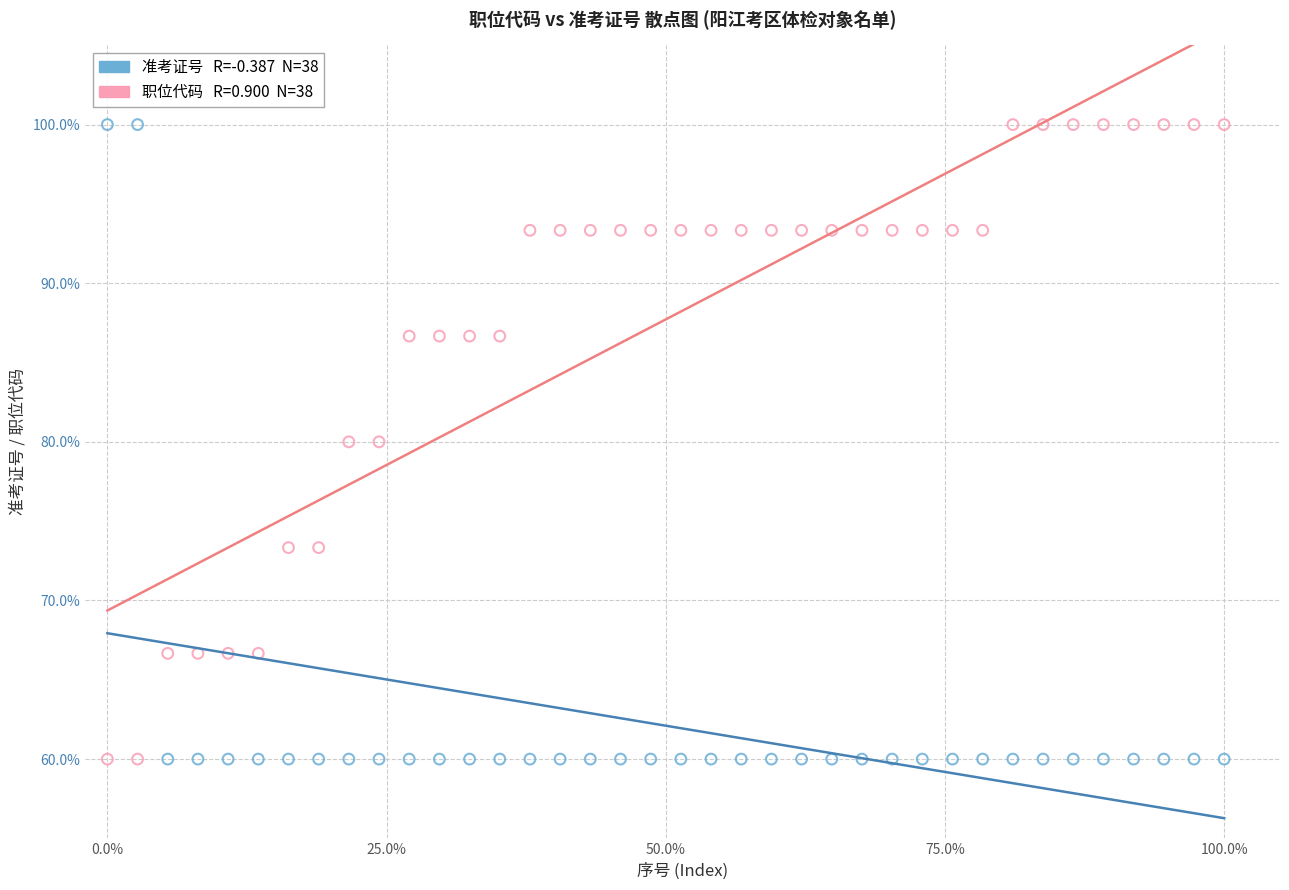

Across all data points, what is the range of X values (max minus min)?

100.0